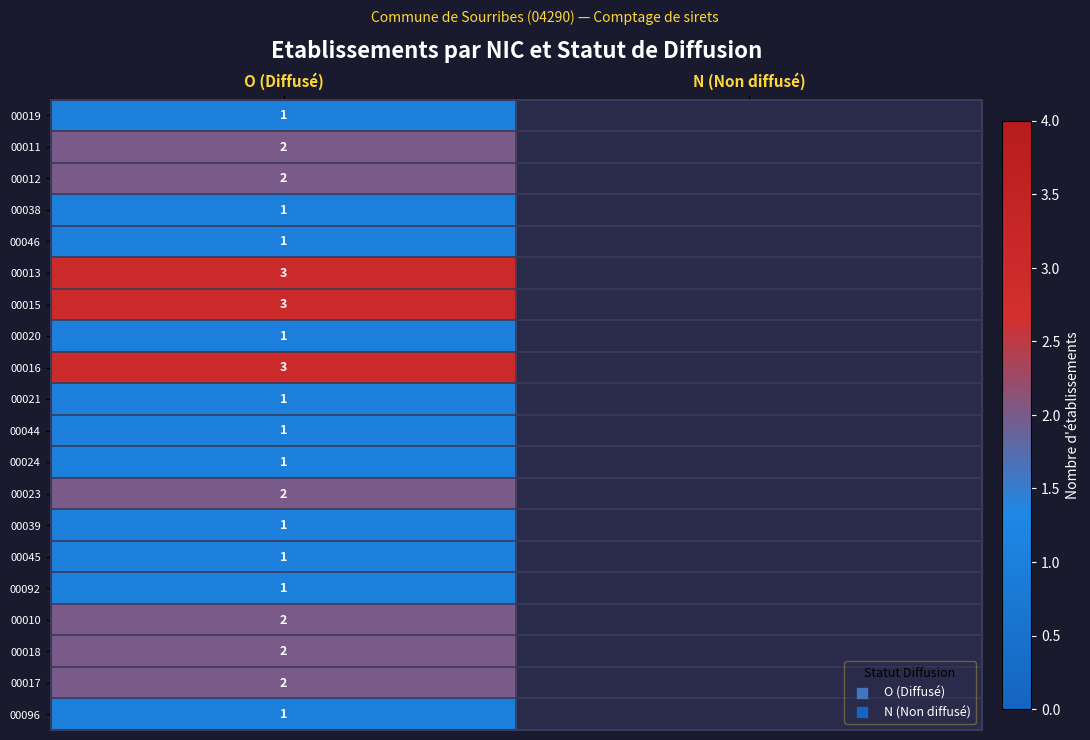

What is the spread (max minus min) of values at O (Diffusé)?

2